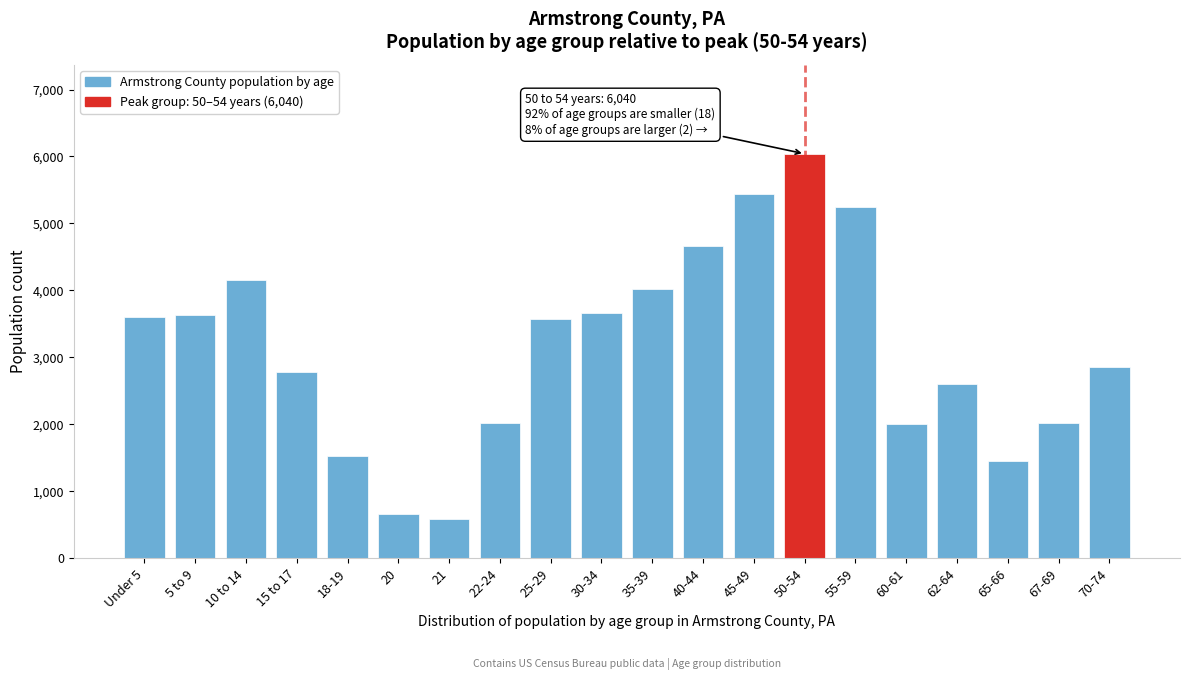

What is the smallest value displayed?

593